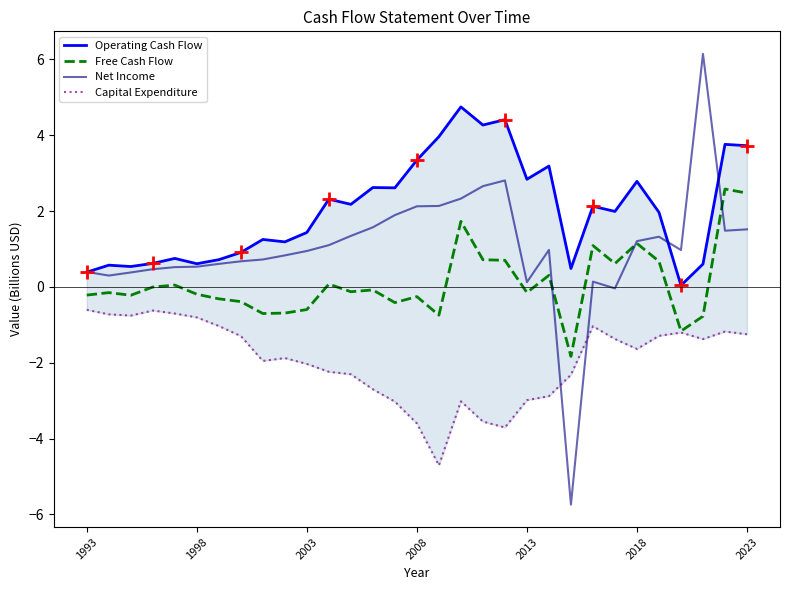

True or false: Free Cash Flow and Operating Cash Flow intersect in this chart.

False